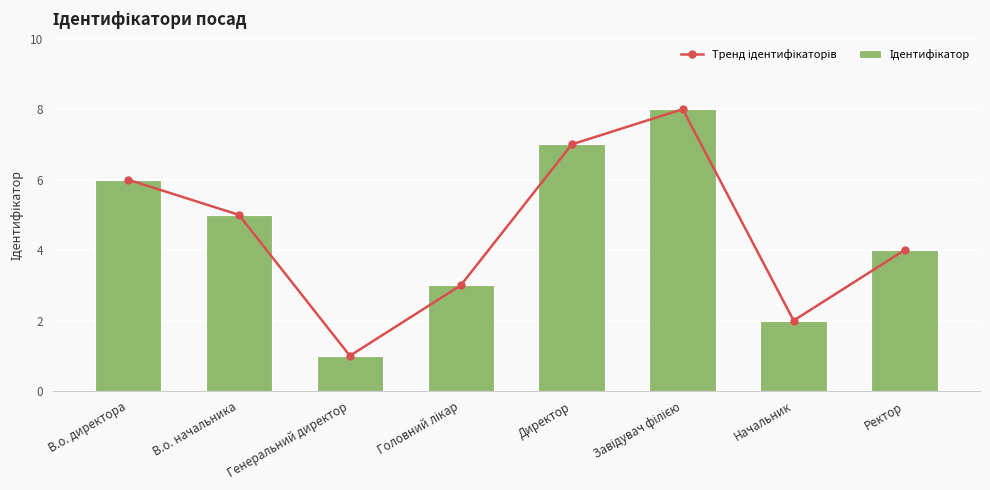

Reading left to right, transcribe all the data shown in this chart.

Тренд ідентифікаторів: В.о. директора=6	В.о. начальника=5	Генеральний директор=1	Головний лікар=3	Директор=7	Завідувач філією=8	Начальник=2	Ректор=4
Ідентифікатор: В.о. директора=6	В.о. начальника=5	Генеральний директор=1	Головний лікар=3	Директор=7	Завідувач філією=8	Начальник=2	Ректор=4